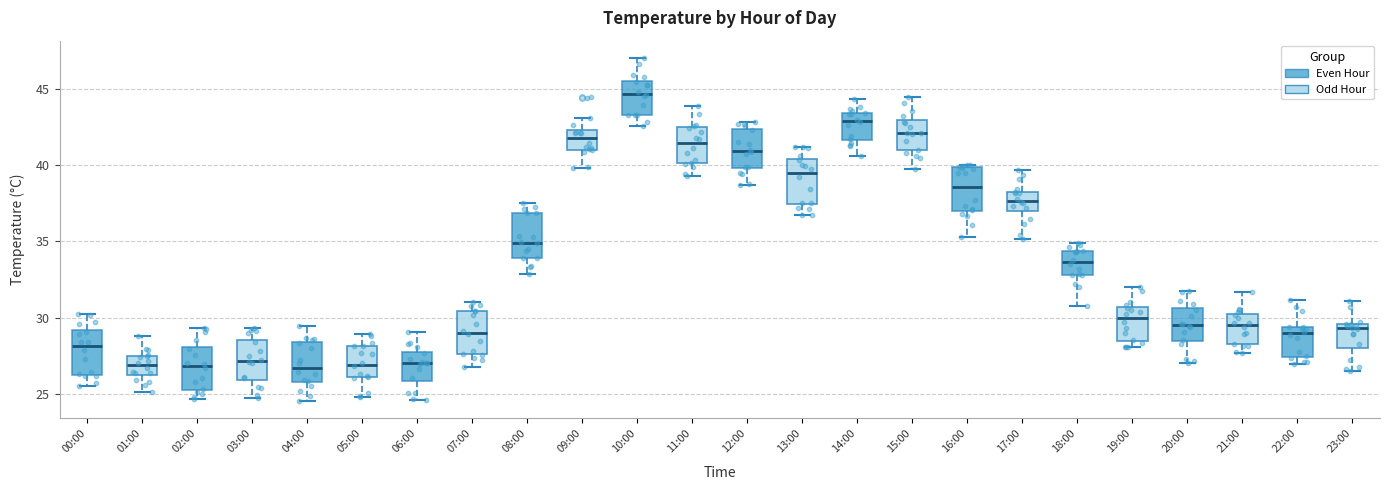

Reading left to right, read every box against the y-axis: the position of its median line, the range the box covers, and the ends of its whiskers. The values are not printed on the chart, so give them approximately, as read against the axis.

00:00: median 28.0, box 26.5 to 29.0, whiskers 25.5 to 30.0
01:00: median 27.0, box 26.0 to 27.5, whiskers 25.0 to 29.0
02:00: median 27.0, box 25.5 to 28.0, whiskers 24.5 to 29.5
03:00: median 27.0, box 26.0 to 28.5, whiskers 24.5 to 29.5
04:00: median 26.5, box 26.0 to 28.5, whiskers 24.5 to 29.5
05:00: median 27.0, box 26.0 to 28.0, whiskers 25.0 to 29.0
06:00: median 27.0, box 26.0 to 28.0, whiskers 24.5 to 29.0
07:00: median 29.0, box 27.5 to 30.5, whiskers 27.0 to 31.0
08:00: median 35.0, box 34.0 to 37.0, whiskers 33.0 to 37.5
09:00: median 42.0, box 41.0 to 42.5, whiskers 40.0 to 43.0
10:00: median 44.5, box 43.5 to 45.5, whiskers 42.5 to 47.0
11:00: median 41.5, box 40.0 to 42.5, whiskers 39.5 to 44.0
12:00: median 41.0, box 40.0 to 42.5, whiskers 38.5 to 43.0
13:00: median 39.5, box 37.5 to 40.5, whiskers 36.5 to 41.0
14:00: median 43.0, box 41.5 to 43.5, whiskers 40.5 to 44.5
15:00: median 42.0, box 41.0 to 43.0, whiskers 39.5 to 44.5
16:00: median 38.5, box 37.0 to 40.0, whiskers 35.5 to 40.0 (just above the box's upper edge)
17:00: median 37.5, box 37.0 to 38.5, whiskers 35.0 to 39.5
18:00: median 33.5, box 33.0 to 34.5, whiskers 31.0 to 35.0
19:00: median 30.0, box 28.5 to 30.5, whiskers 28.0 to 32.0
20:00: median 29.5, box 28.5 to 30.5, whiskers 27.0 to 32.0
21:00: median 29.5, box 28.5 to 30.0, whiskers 27.5 to 31.5
22:00: median 29.0, box 27.5 to 29.5, whiskers 27.0 to 31.0
23:00: median 29.5 (just below the box's upper edge), box 28.0 to 29.5, whiskers 26.5 to 31.0